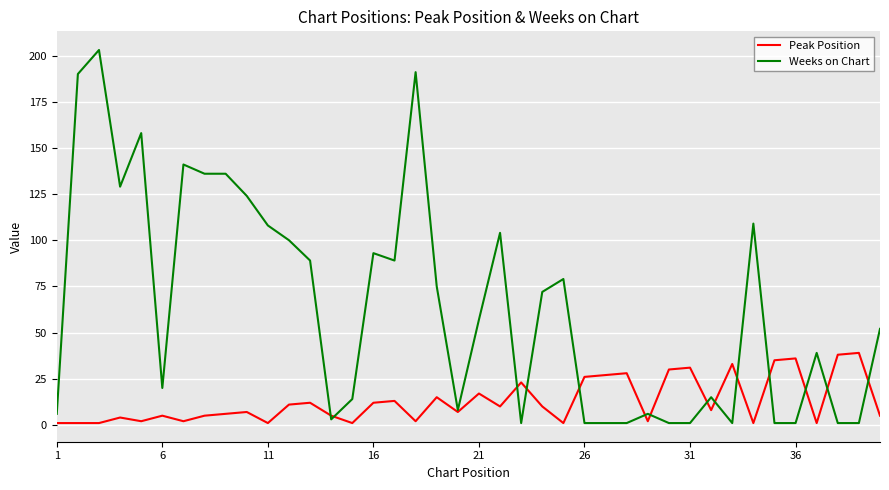

True or false: Weeks on Chart and Peak Position intersect in this chart.

True